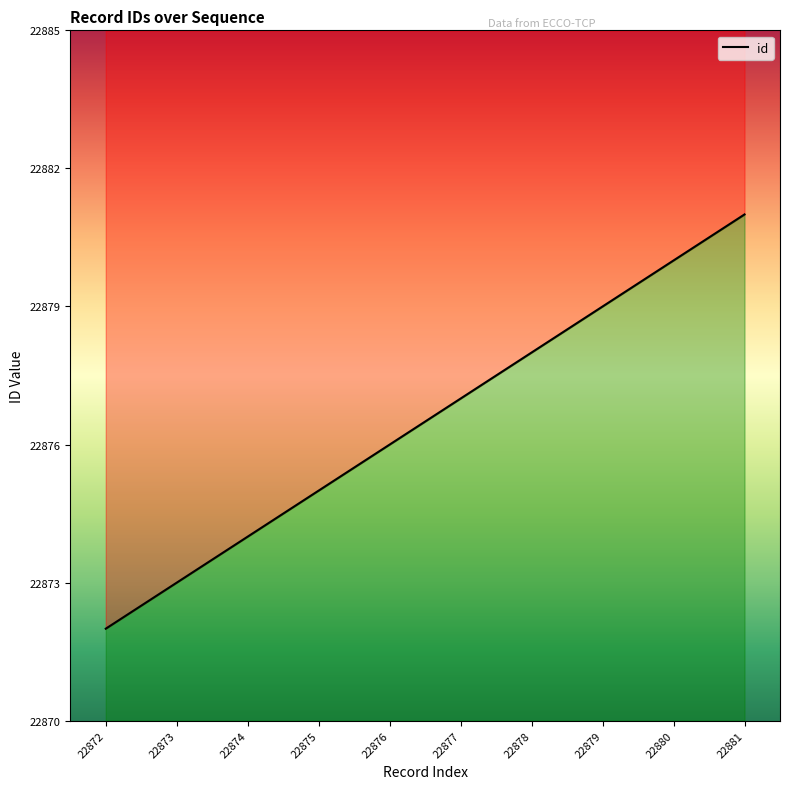

True or false: the data has more than 1 interior local peaks.

False